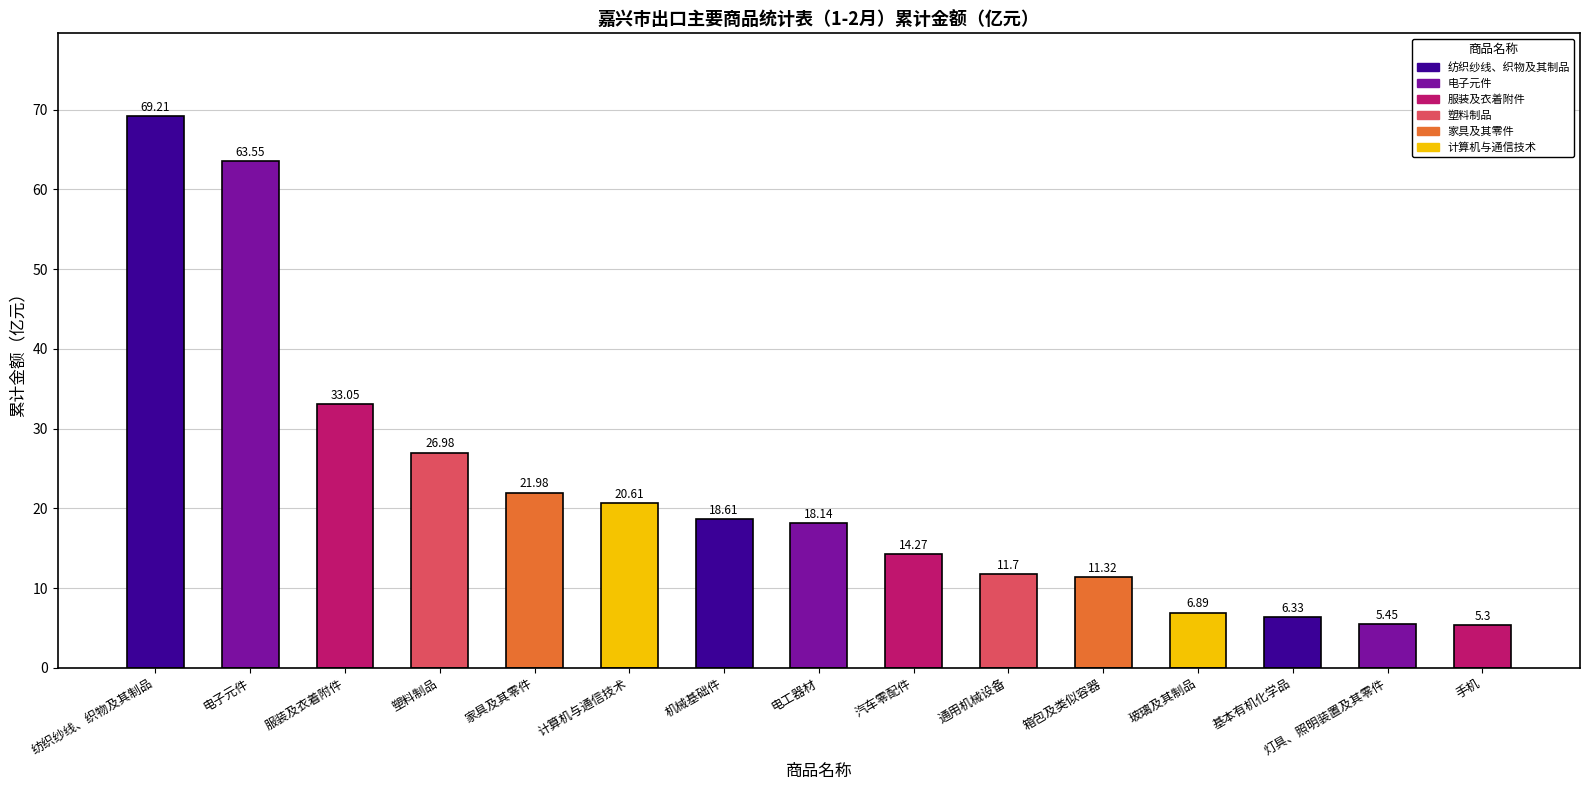

What is the sum of the values at 计算机与通信技术 and 纺织纱线、织物及其制品?

89.8